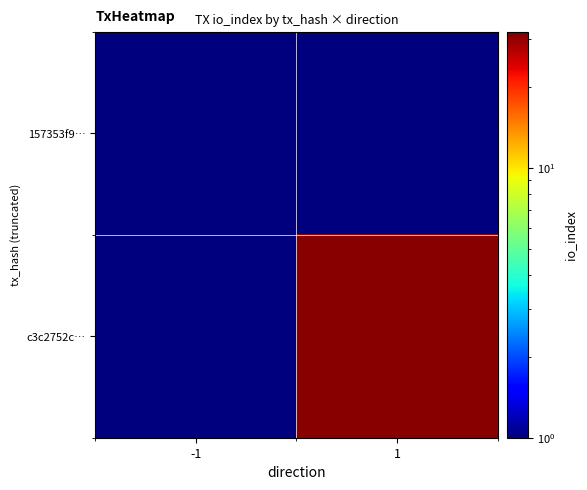

What is the maximum value shown in the chart?

31